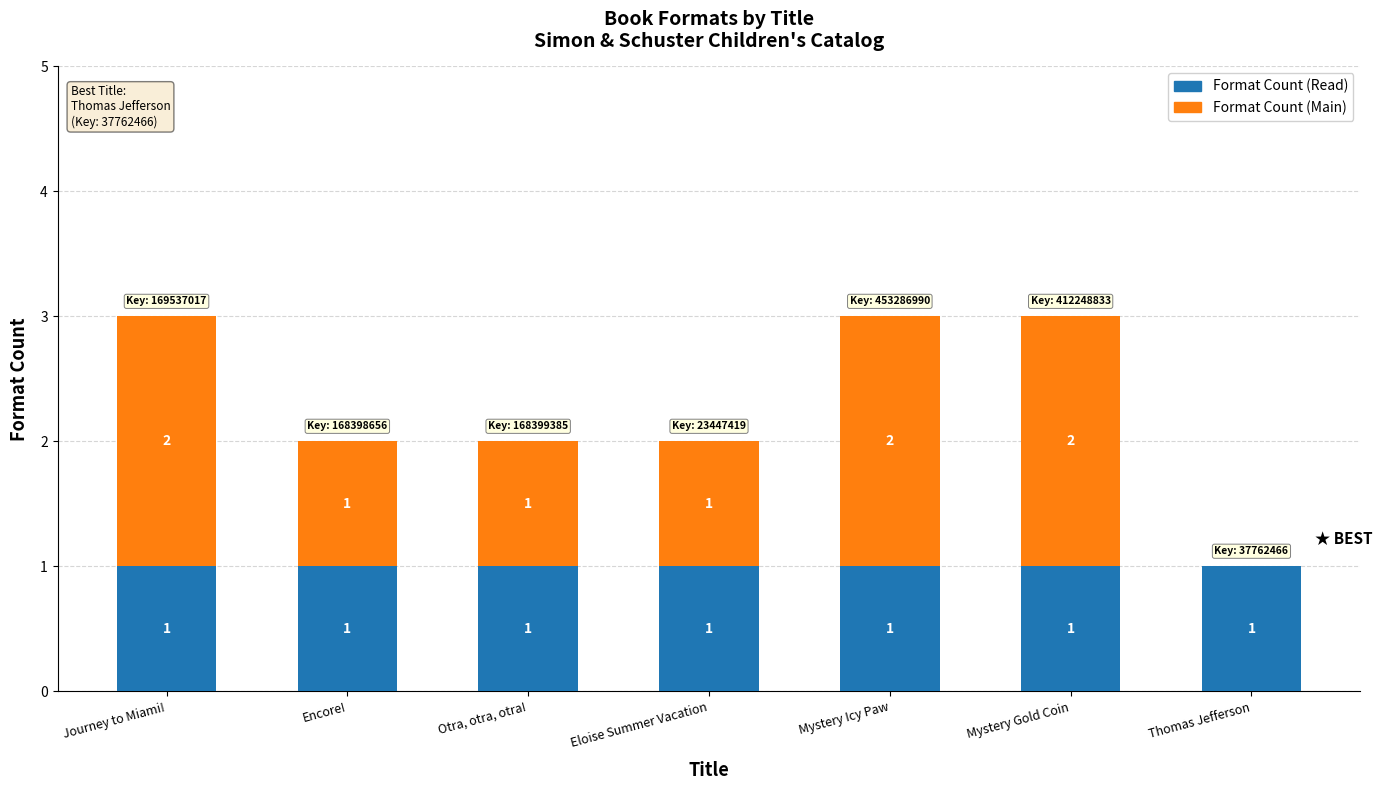

Read the Format Count (Read) value at Mystery Gold Coin.

1